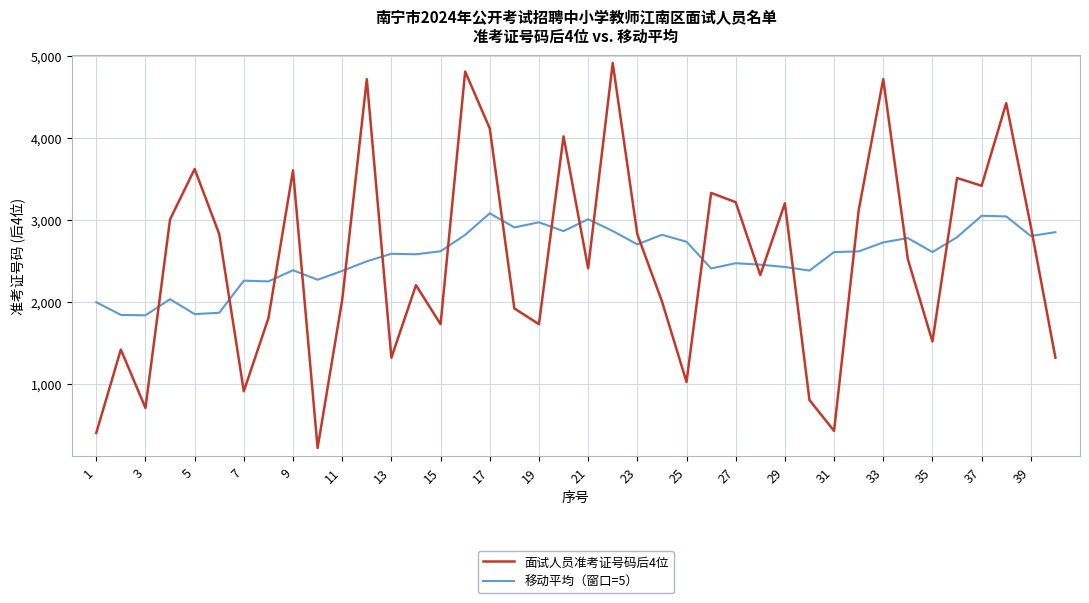

How many intersections are there between 移动平均（窗口=5） and 面试人员准考证号码后4位?

20